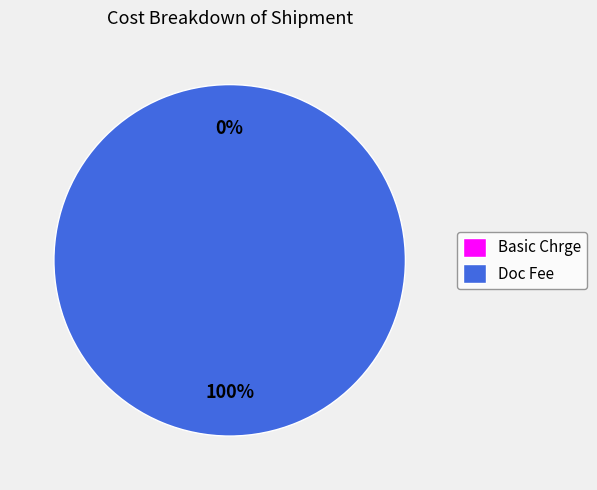

What percentage is the Doc Fee slice, to the nearest percent?

100%